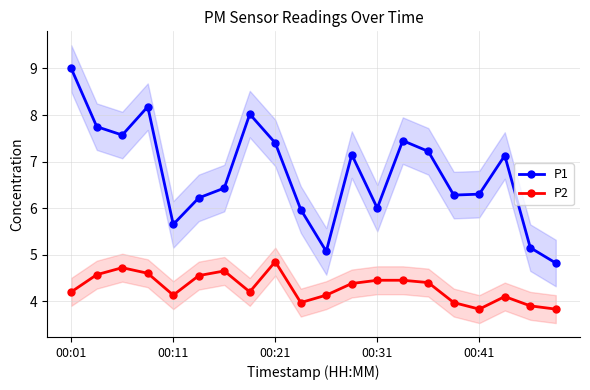

True or false: P1 has more than 0 interior local peaks.

True